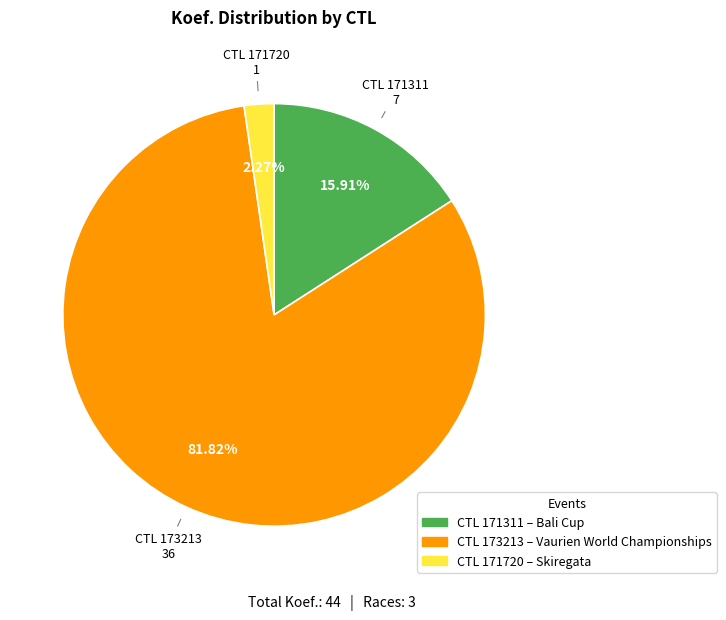

Does any single category account for the majority?

Yes